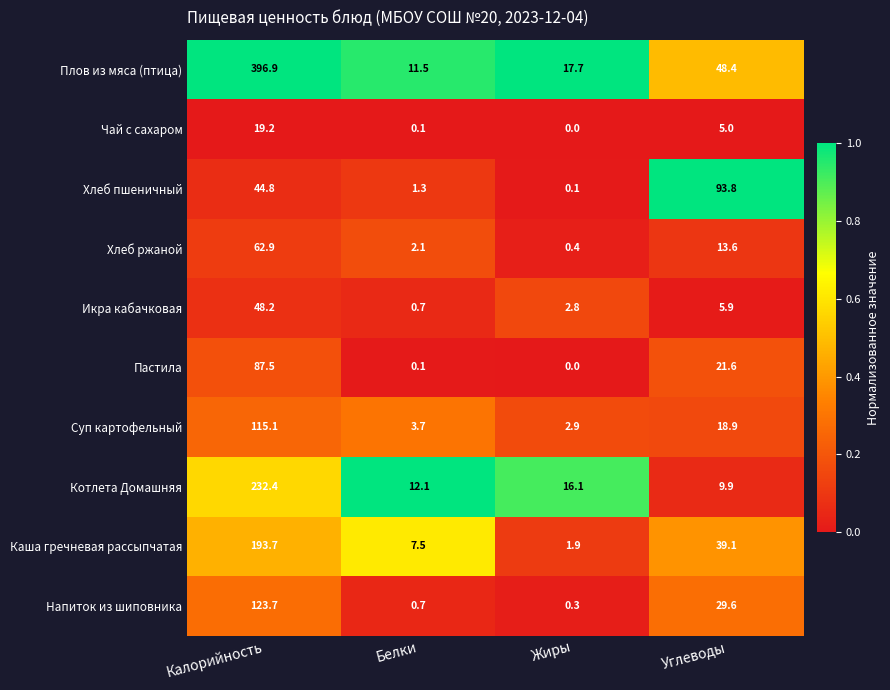

What is the difference between the Суп картофельный values at Жиры and Белки?

0.8